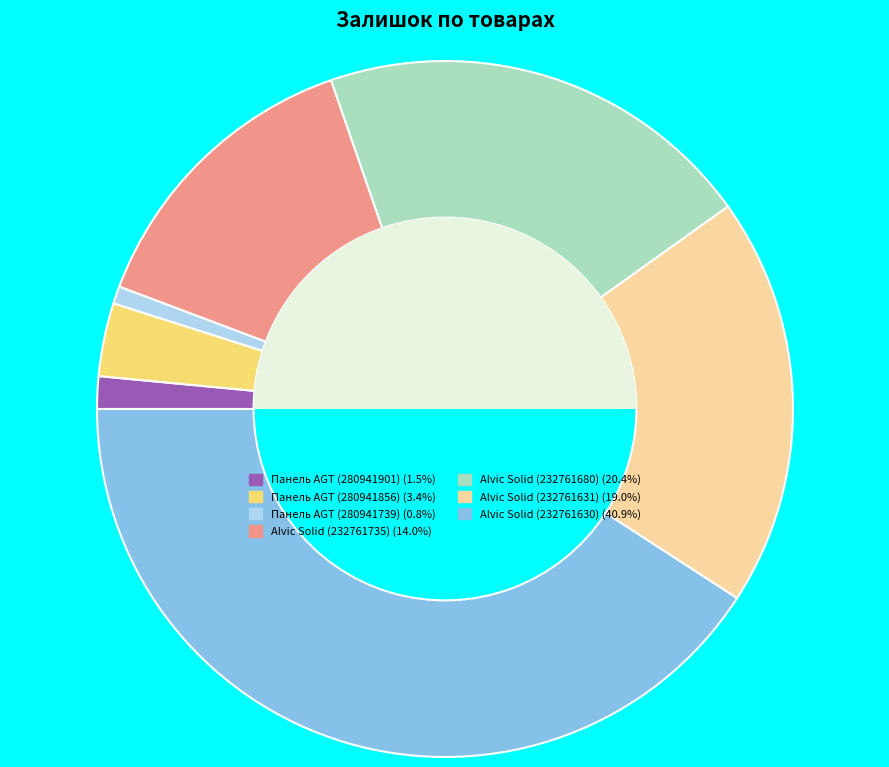

Count the number of slices in the pie.

7